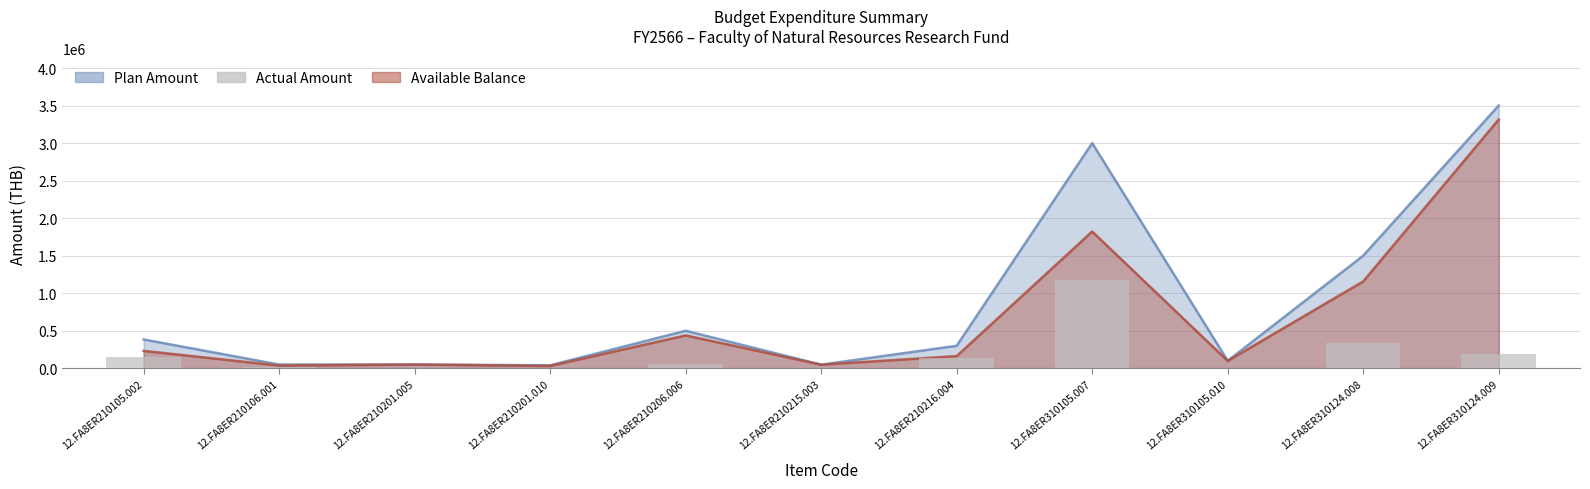

Does the chart contain stacked bars?

No